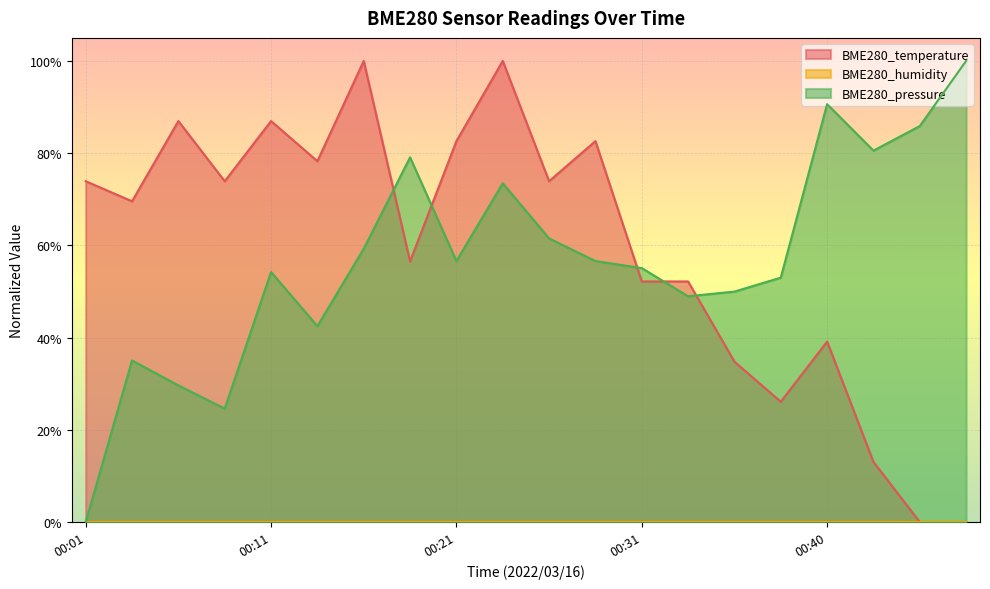

The value of BME280_temperature at 00:26 is 0.4. True or false?

False